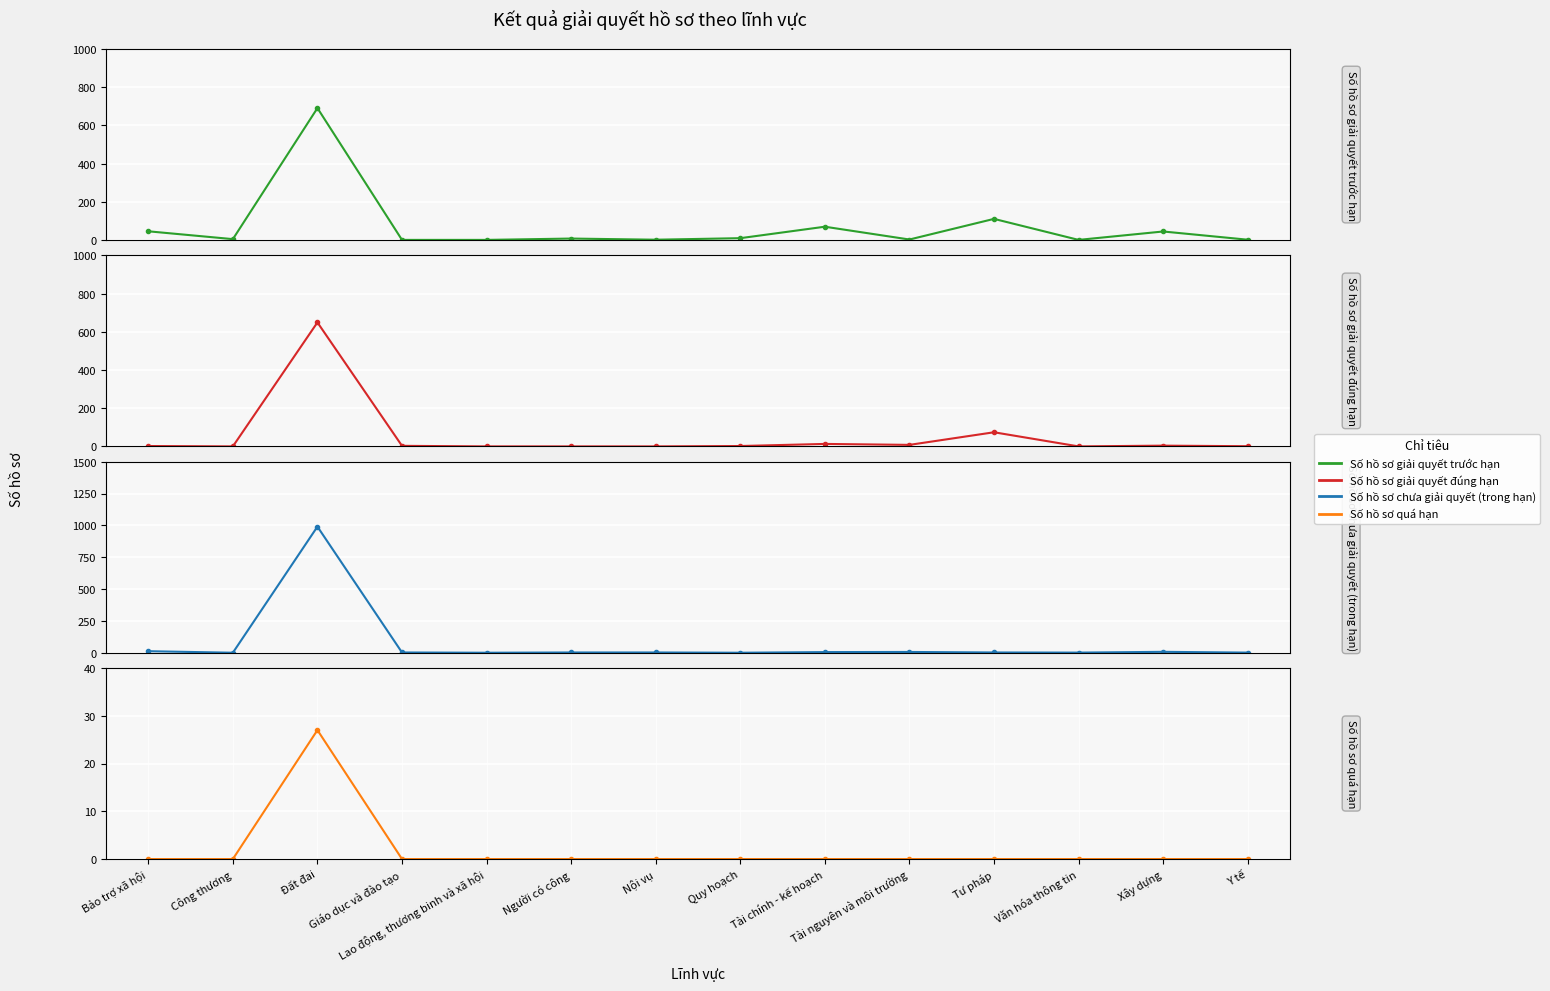

Reading left to right, transcribe all the data shown in this chart.

Số hồ sơ giải quyết trước hạn: Bảo trợ xã hội=46	Công thương=5	Đất đai=691	Giáo dục và đào tạo=1	Lao động, thương binh và xã hội=1	Người có công=8	Nội vụ=2	Quy hoạch=10	Tài chính - kế hoạch=70	Tài nguyên và môi trường=3	Tư pháp=111	Văn hóa thông tin=1	Xây dựng=45	Y tế=2
Số hồ sơ giải quyết đúng hạn: Bảo trợ xã hội=2	Công thương=0	Đất đai=649	Giáo dục và đào tạo=3	Lao động, thương binh và xã hội=0	Người có công=0	Nội vụ=0	Quy hoạch=2	Tài chính - kế hoạch=13	Tài nguyên và môi trường=8	Tư pháp=74	Văn hóa thông tin=0	Xây dựng=4	Y tế=1
Số hồ sơ chưa giải quyết (trong hạn): Bảo trợ xã hội=12	Công thương=0	Đất đai=990	Giáo dục và đào tạo=2	Lao động, thương binh và xã hội=0	Người có công=2	Nội vụ=2	Quy hoạch=0	Tài chính - kế hoạch=5	Tài nguyên và môi trường=6	Tư pháp=2	Văn hóa thông tin=1	Xây dựng=7	Y tế=1
Số hồ sơ quá hạn: Bảo trợ xã hội=0	Công thương=0	Đất đai=27	Giáo dục và đào tạo=0	Lao động, thương binh và xã hội=0	Người có công=0	Nội vụ=0	Quy hoạch=0	Tài chính - kế hoạch=0	Tài nguyên và môi trường=0	Tư pháp=0	Văn hóa thông tin=0	Xây dựng=0	Y tế=0